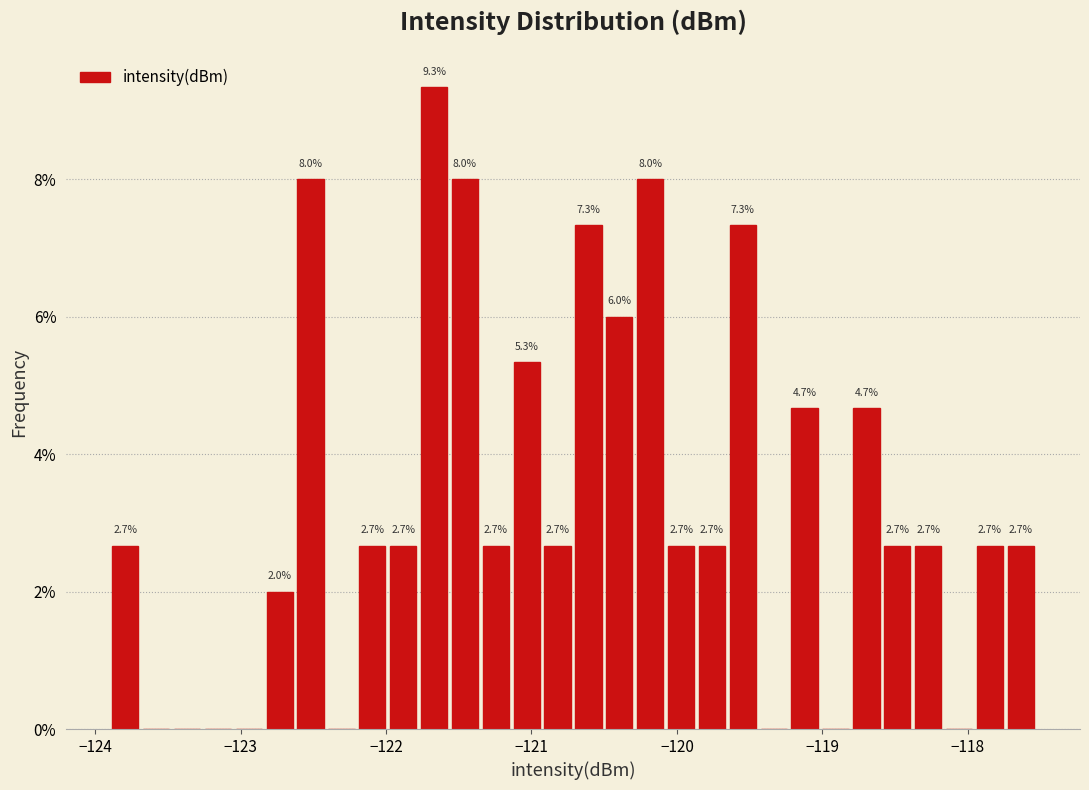

Read against the x-axis, roughly where is the centre of the tallest bar?

-121.7